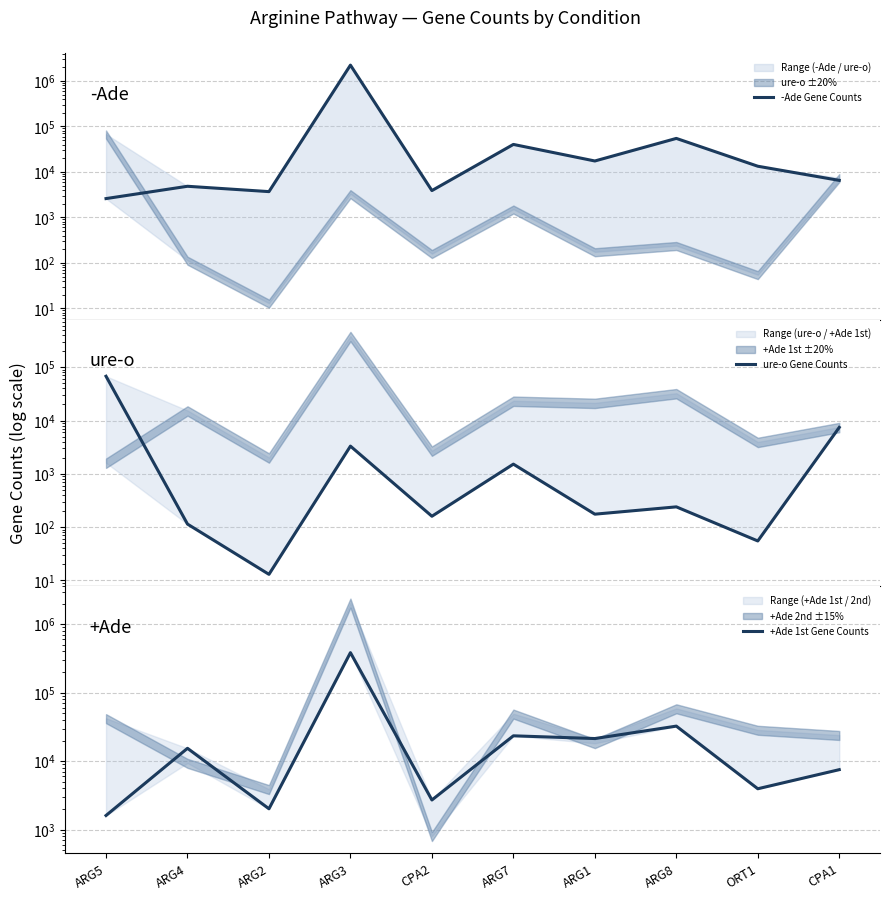

In +Ade 1st Gene Counts, how many points are lower than both neighbors (excluding endpoints)?

4